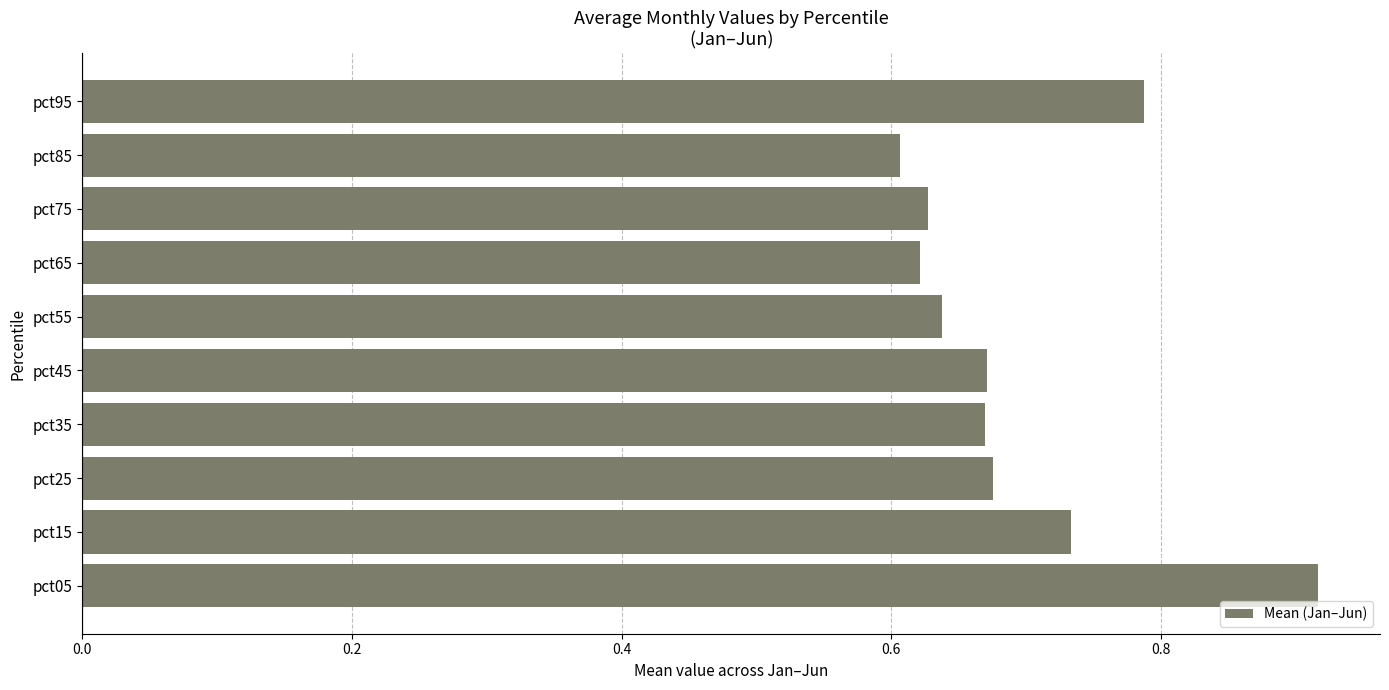

Which label corresponds to the smallest value in the chart?

pct85